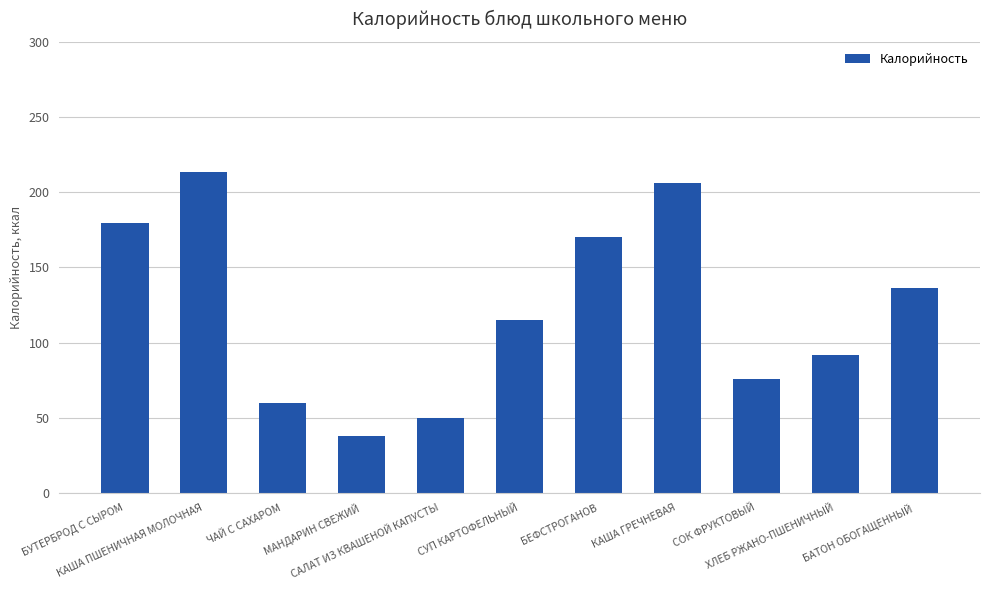

Reading left to right, extract all data points from this chart.

179.3	213.6	60.0	38.0	49.8	114.7	170.0	206.0	76.0	92.0	136.0